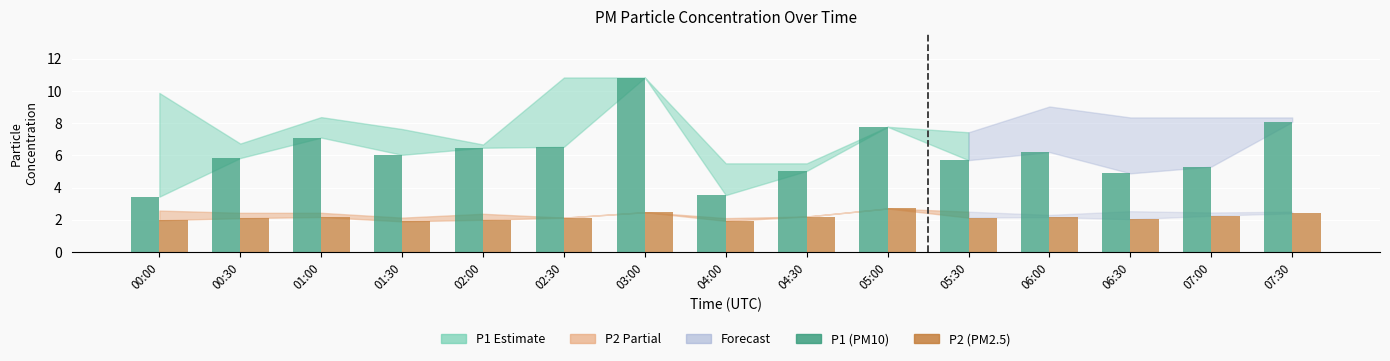

At which category is the sum across all series the highest?

03:00